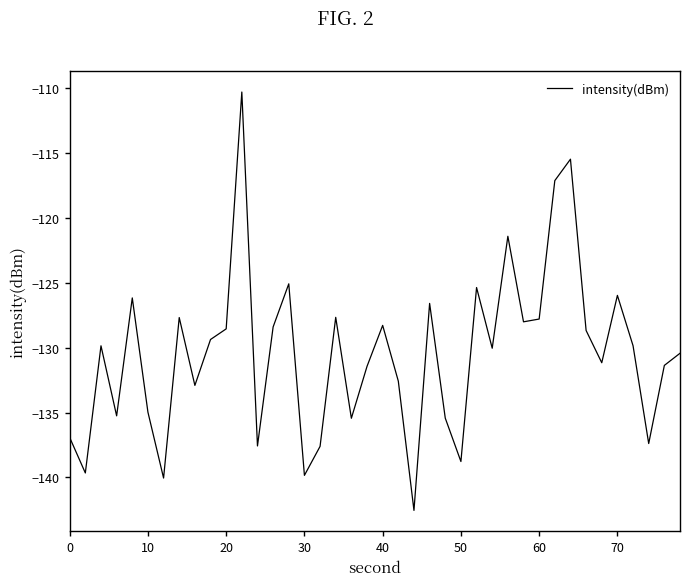

What is the smallest value displayed?

-142.5